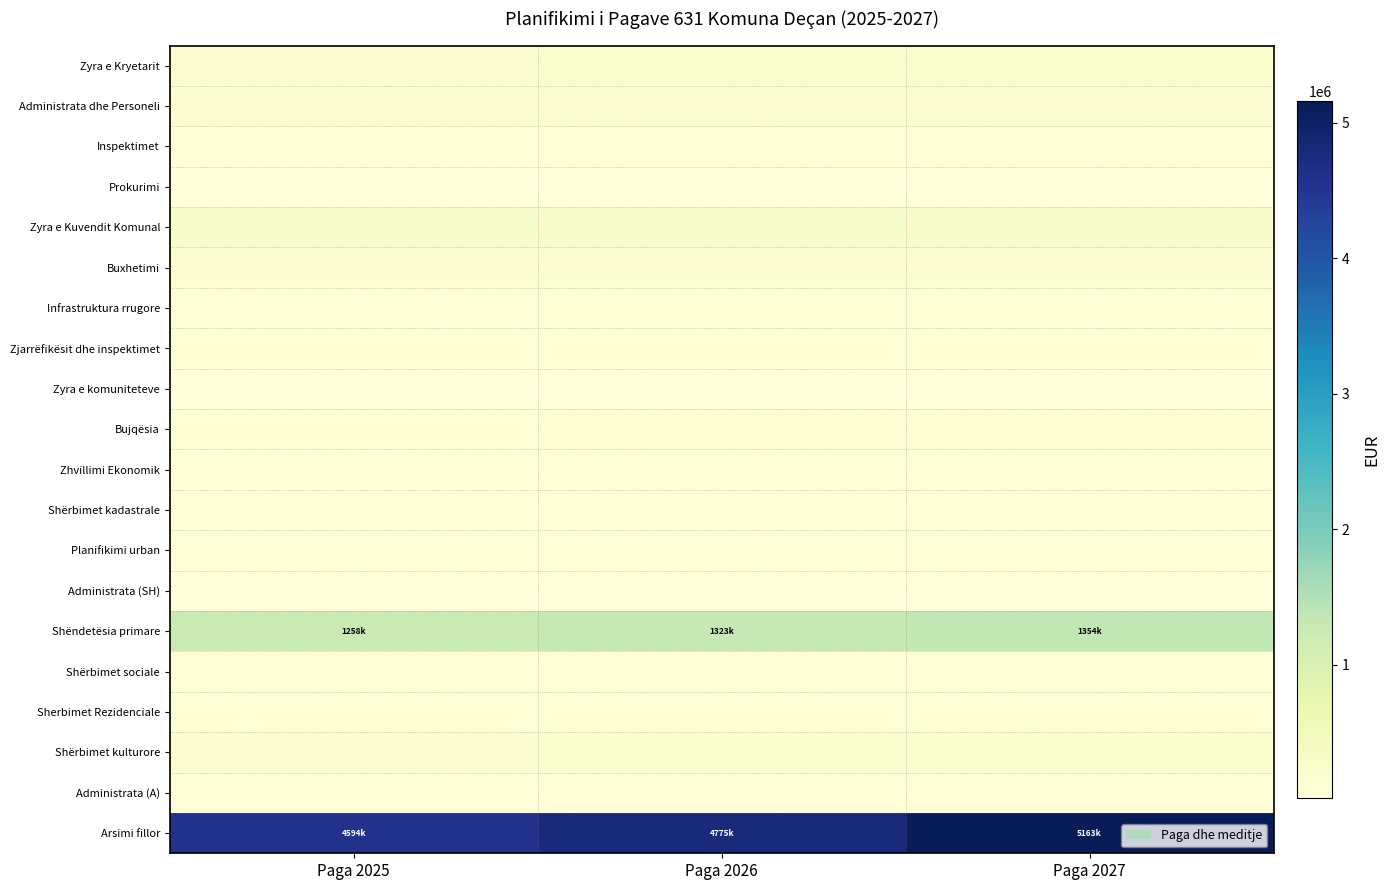

Reading left to right, transcribe all the data shown in this chart.

Zyra e Kryetarit: Paga 2025=177024.6	Paga 2026=203192.0	Paga 2027=204404.3
Administrata dhe Personeli: Paga 2025=174716.9	Paga 2026=175078.7	Paga 2027=175631.1
Inspektimet: Paga 2025=57764.0	Paga 2026=77191.9	Paga 2027=77426.6
Prokurimi: Paga 2025=35596.3	Paga 2026=35744.3	Paga 2027=35892.2
Zyra e Kuvendit Komunal: Paga 2025=241811.8	Paga 2026=241898.0	Paga 2027=241984.2
Buxhetimi: Paga 2025=140992.8	Paga 2026=155723.8	Paga 2027=156207.5
Infrastruktura rrugore: Paga 2025=88018.0	Paga 2026=101265.7	Paga 2027=101616.8
Zjarrëfikësit dhe inspektimet: Paga 2025=103203.2	Paga 2026=103598.6	Paga 2027=104050.7
Zyra e komuniteteve: Paga 2025=32259.5	Paga 2026=32378.8	Paga 2027=32513.0
Bujqësia: Paga 2025=116081.1	Paga 2026=131607.2	Paga 2027=132100.6
Zhvillimi Ekonomik: Paga 2025=42954.3	Paga 2026=64695.0	Paga 2027=64859.7
Shërbimet kadastrale: Paga 2025=45603.6	Paga 2026=58430.4	Paga 2027=58553.3
Planifikimi urban: Paga 2025=68681.3	Paga 2026=74661.5	Paga 2027=74923.3
Administrata (SH): Paga 2025=18547.2	Paga 2026=18580.6	Paga 2027=18615.6
Shëndetësia primare: Paga 2025=1258279.0	Paga 2026=1322800.1	Paga 2027=1354242.3
Shërbimet sociale: Paga 2025=85217.1	Paga 2026=89596.6	Paga 2027=90213.1
Sherbimet Rezidenciale: Paga 2025=100000.0	Paga 2026=100000.0	Paga 2027=100000.0
Shërbimet kulturore: Paga 2025=162908.5	Paga 2026=196583.1	Paga 2027=197074.4
Administrata (A): Paga 2025=62631.8	Paga 2026=66223.0	Paga 2027=66409.1
Arsimi fillor: Paga 2025=4593983.0	Paga 2026=4775369.5	Paga 2027=5163206.0